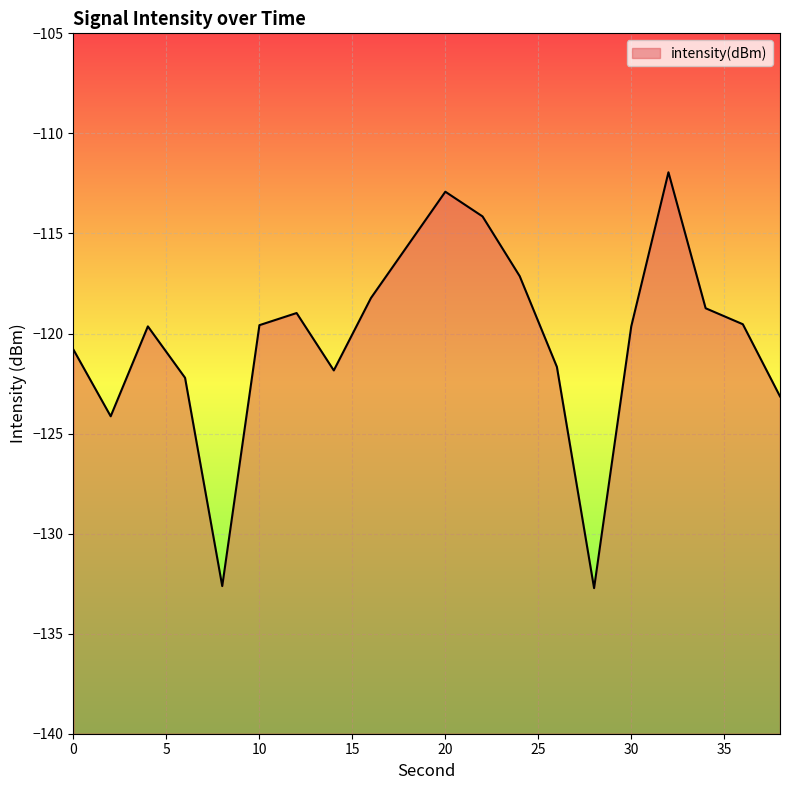

Reading left to right, transcribe all the data shown in this chart.

0=-120.8	2=-124.1	4=-119.6	6=-122.2	8=-132.6	10=-119.6	12=-119.0	14=-121.8	16=-118.2	18=-115.6	20=-112.9	22=-114.1	24=-117.1	26=-121.7	28=-132.7	30=-119.6	32=-111.9	34=-118.7	36=-119.5	38=-123.1